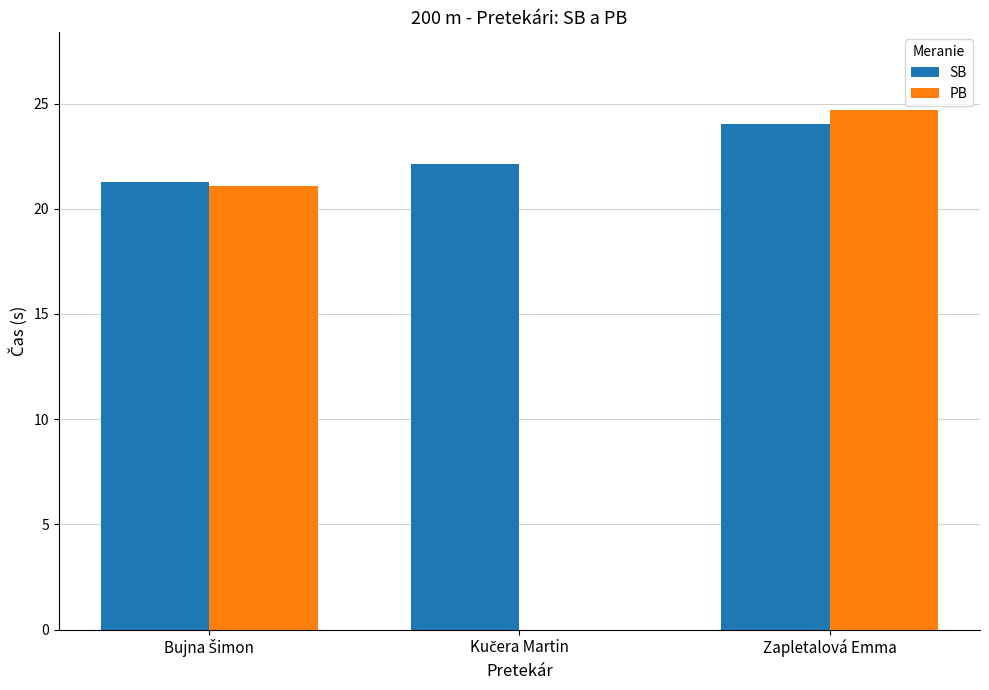

Which category has the highest value across all series?

Zapletalová Emma